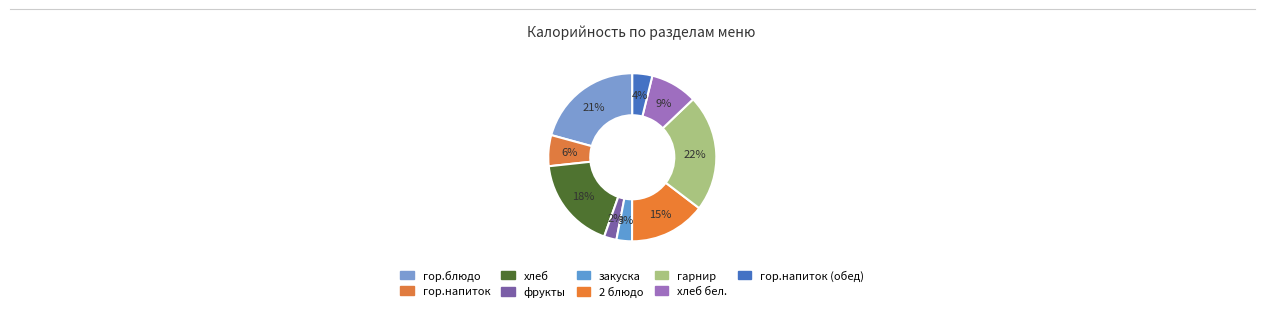

How many segments does this pie chart have?

9